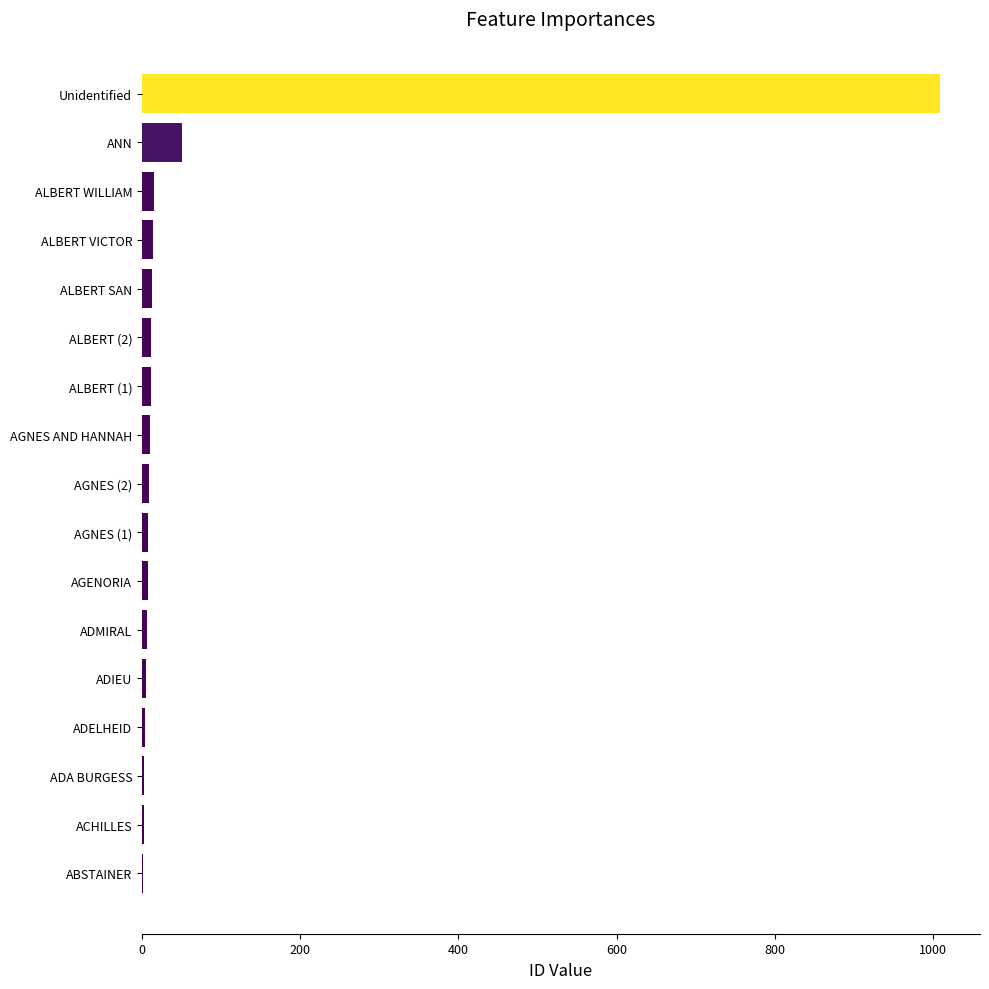

At which label is the value closest to 505?

ANN